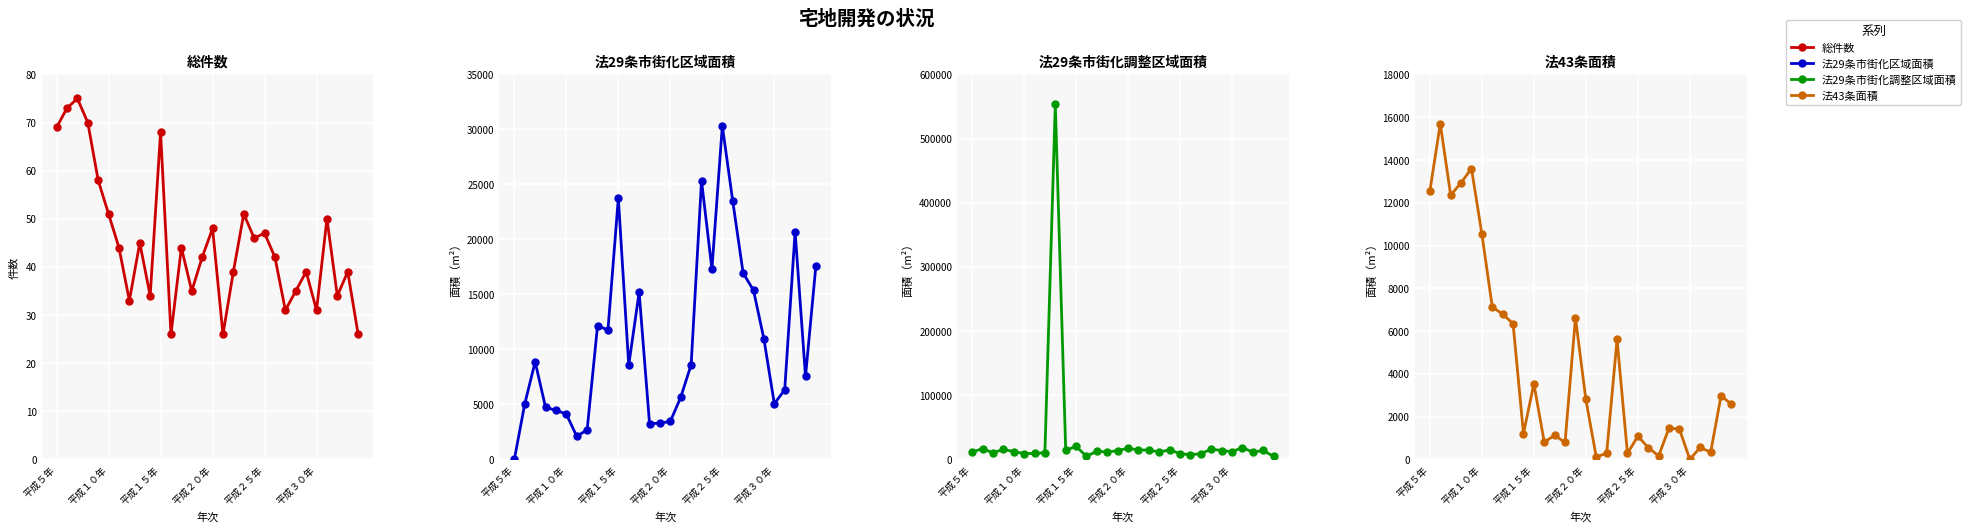

What is the difference between the 総件数 values at 21 and 11?

16.0